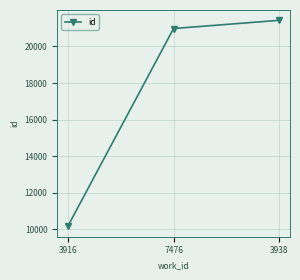

Between 3916 and 3938, which is larger?

3938